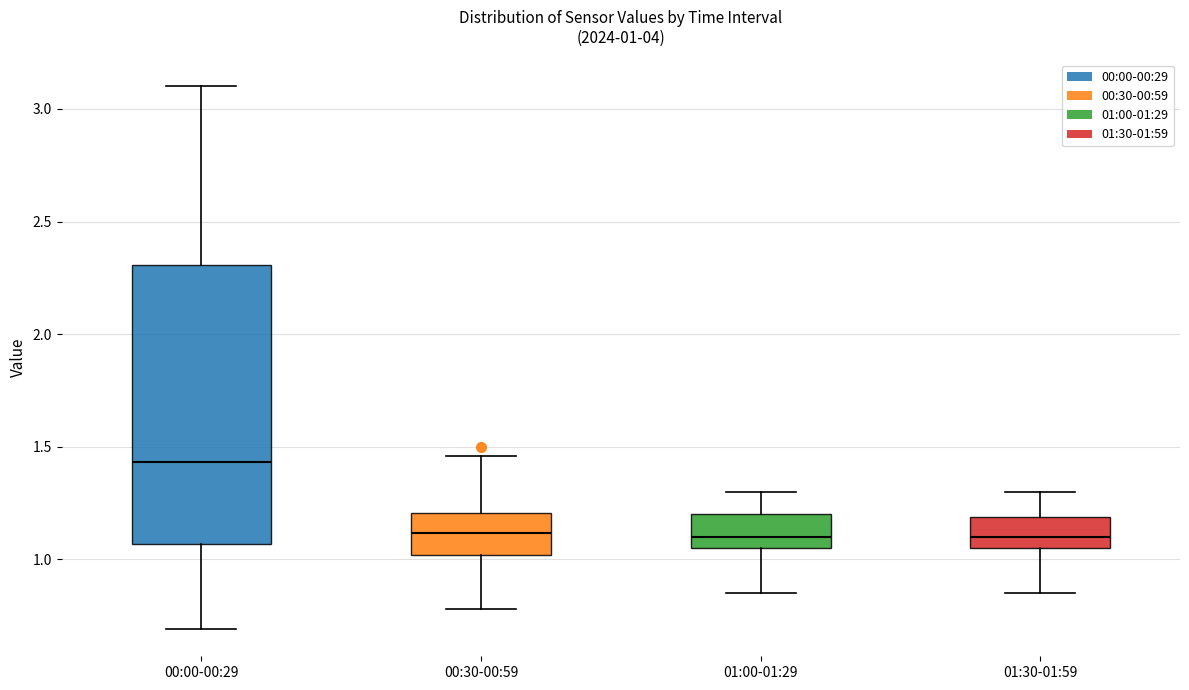

Which box's median line is the highest?

00:00-00:29